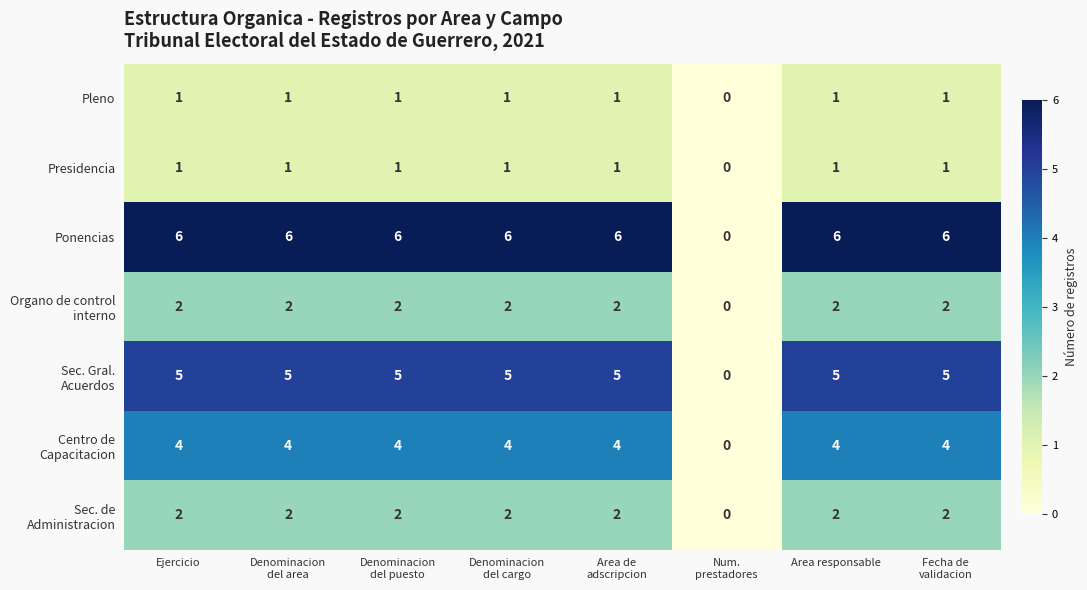

Which series has the largest total across all categories?

Ponencias